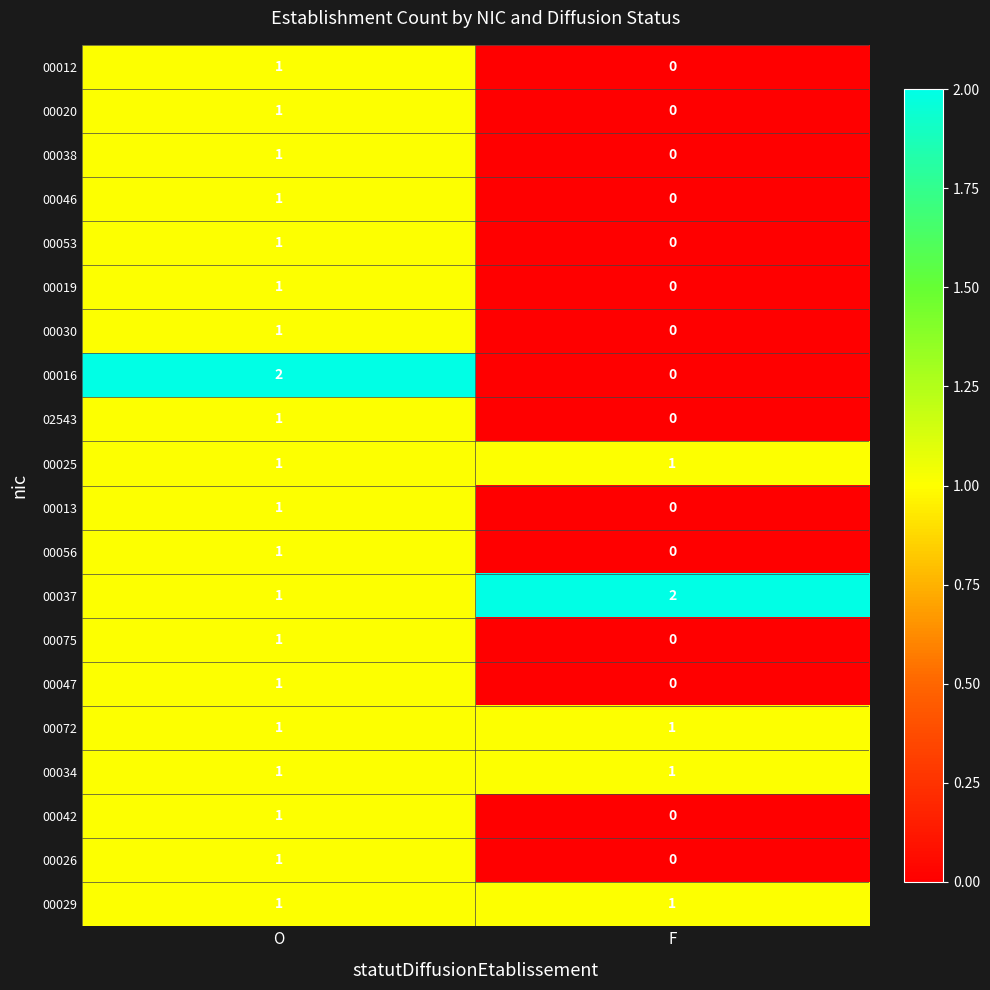

The value of 00012 at F is 0. True or false?

True